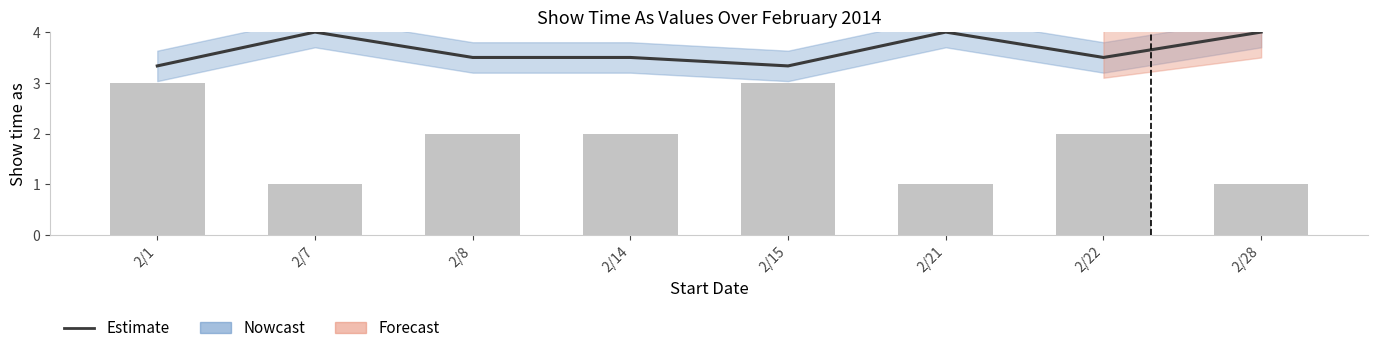

The Event Count series shows 2.7 at 2/14. True or false?

False